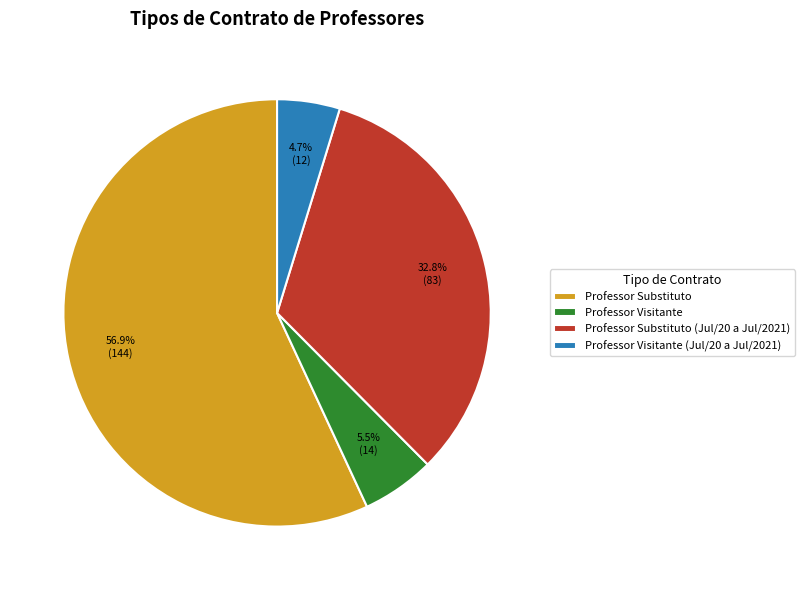

True or false: Professor Substituto accounts for 65% of the total.

False